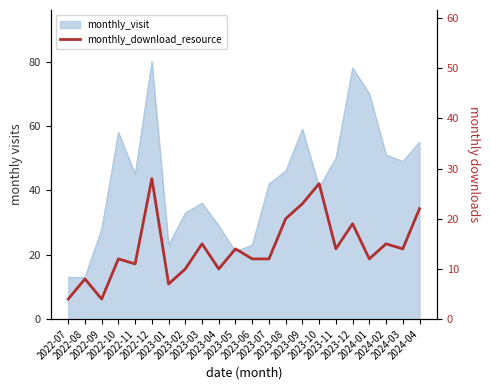

Reading left to right, what are all the values shown in this chart?

4	8	4	12	11	28	7	10	15	10	14	12	12	20	23	27	14	19	12	15	14	22